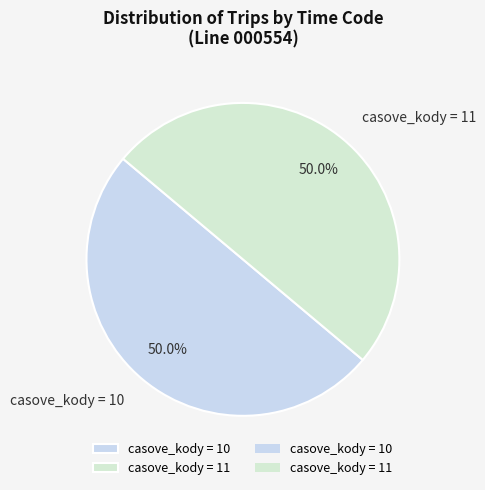

To the nearest percent, what is the average slice percentage?

50%